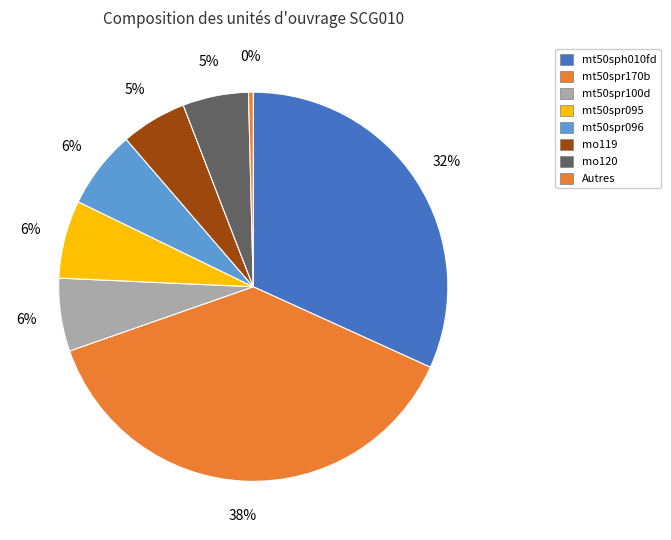

How many segments does this pie chart have?

8